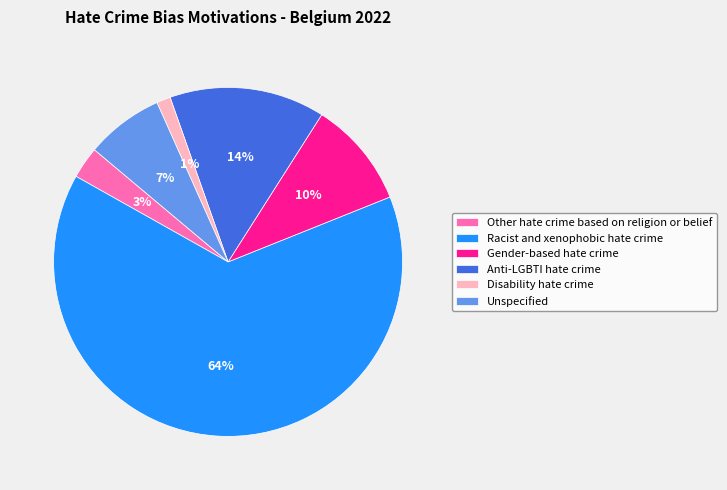

To the nearest percent, what is the combined percentage of Unspecified and Other hate crime based on religion or belief?

10%